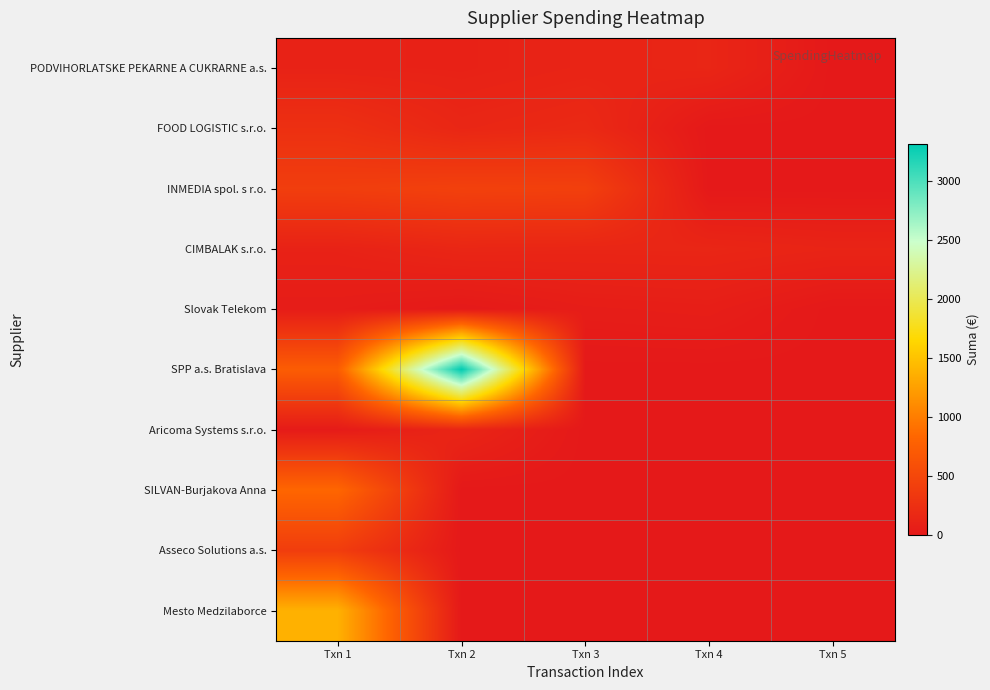

Which category has the lowest value across all series?

Txn 5